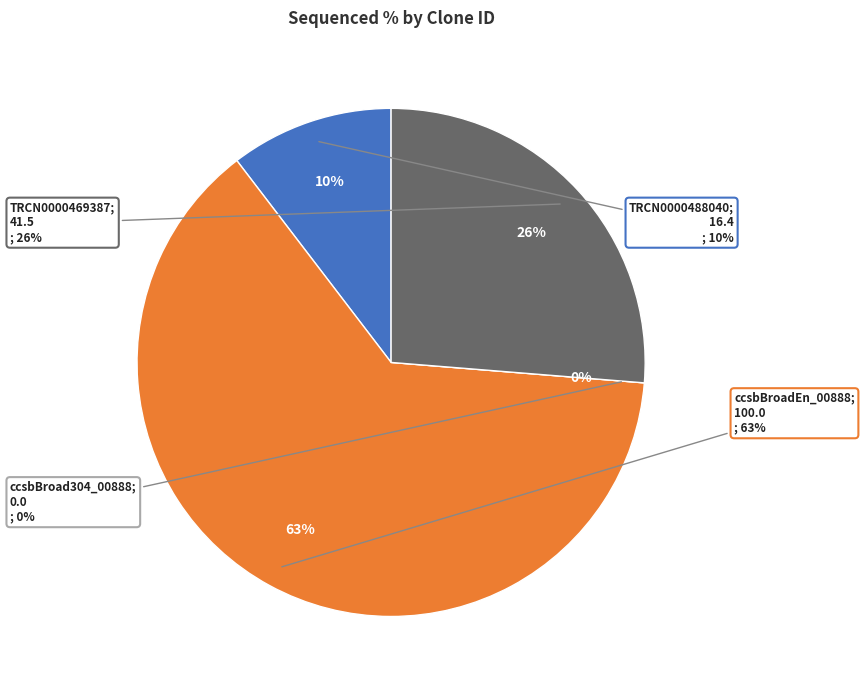

What is the smallest slice in the pie chart?

ccsbBroad304_00888